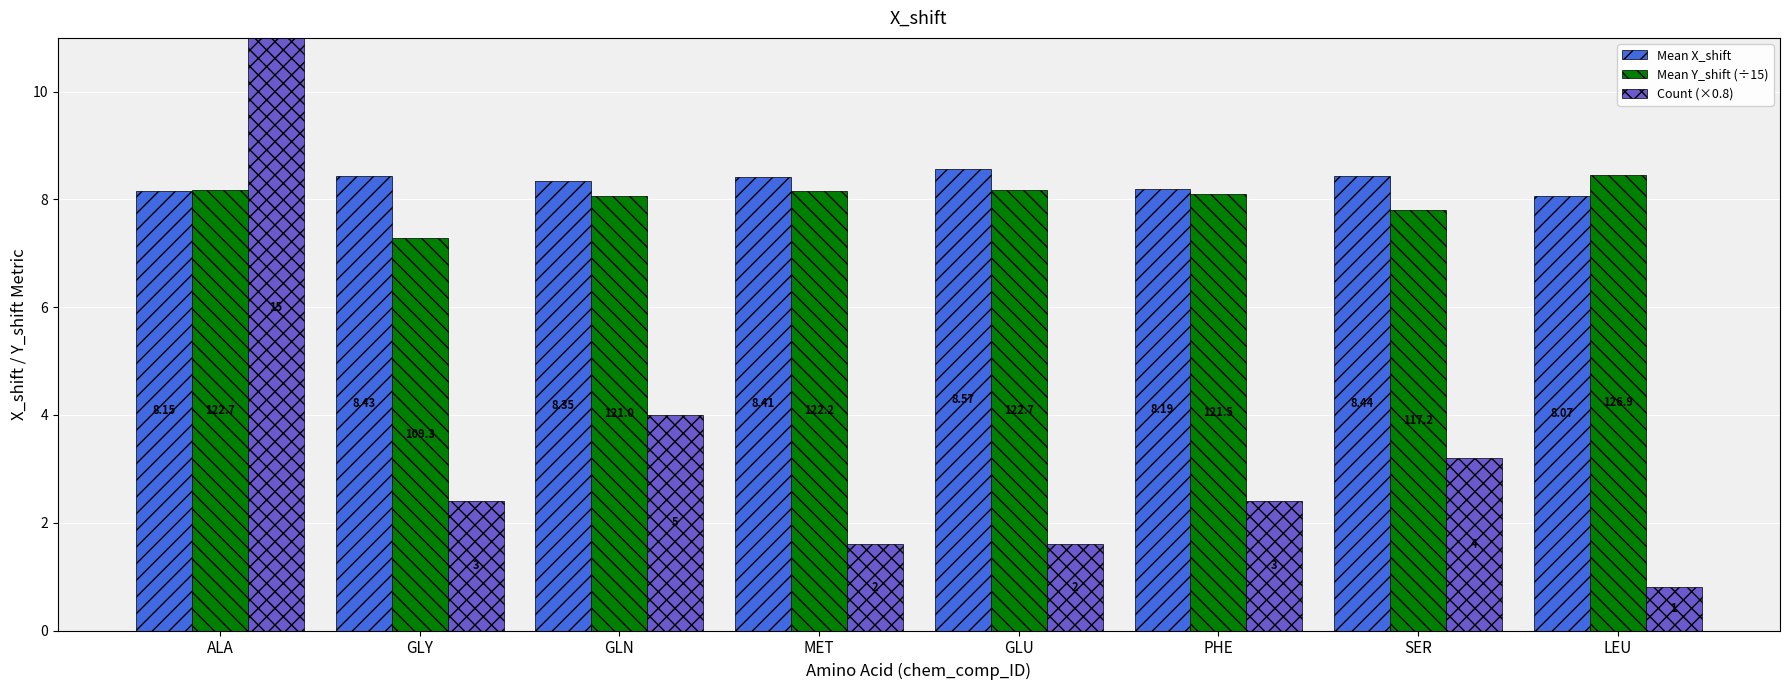

The Mean Y_shift (÷15) series shows 8.1 at GLN. True or false?

True